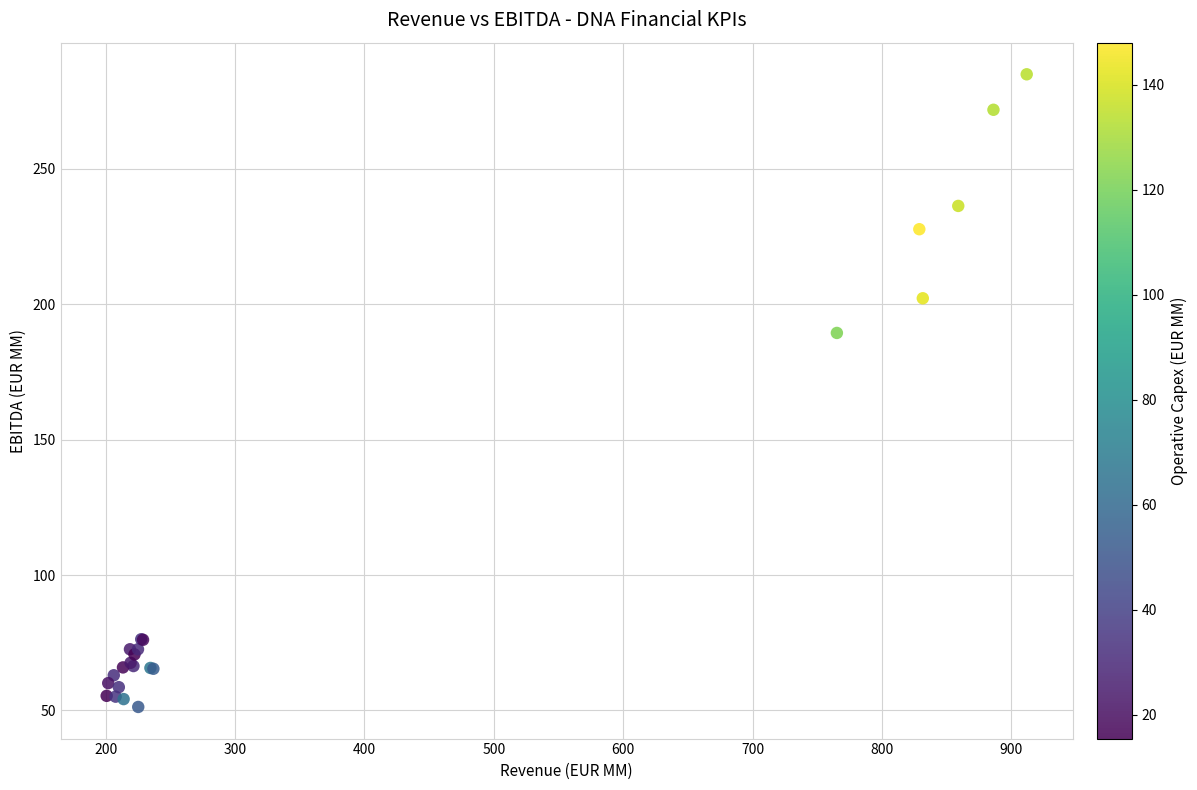

What Y value in the scatter plot is closest to 168?

189.4